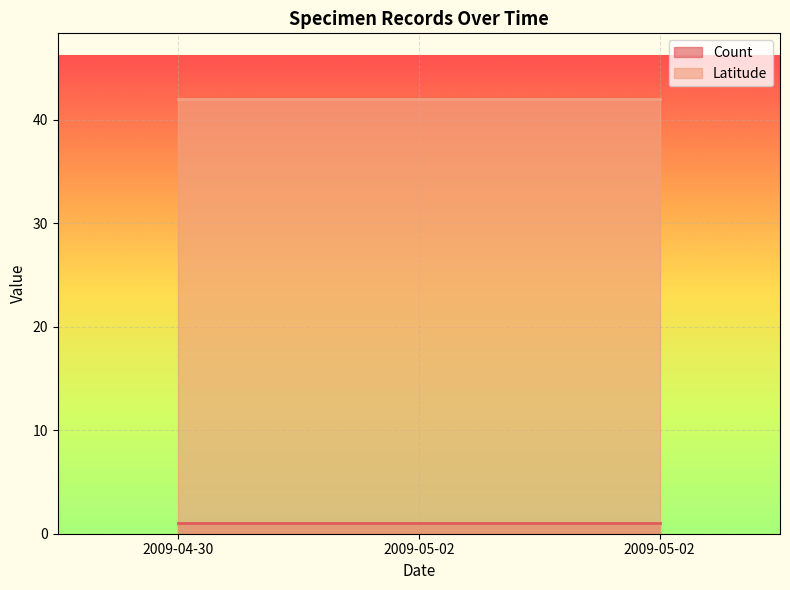

Rank the series at 2009-05-02 from highest to lowest value.

Latitude, Count